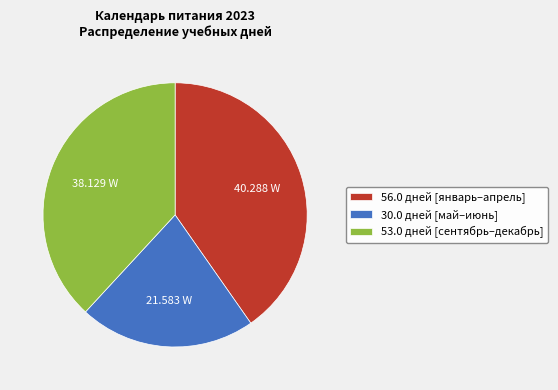

Which slice is the largest?

56.0 дней [январь–апрель]